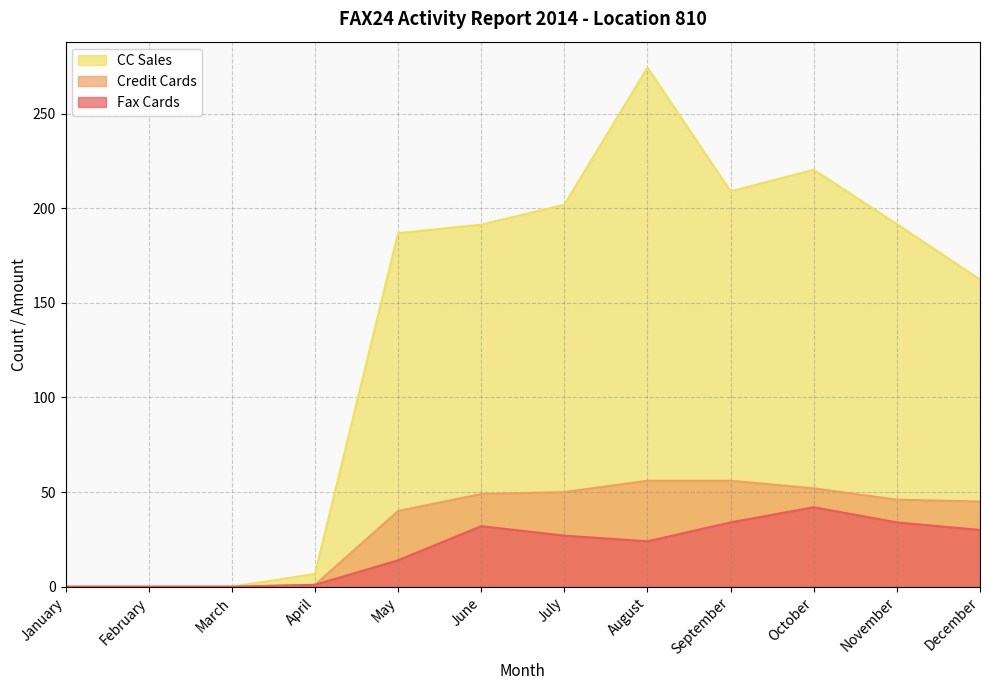

Reading left to right, transcribe all the data shown in this chart.

Fax Cards: 0.0	0.0	0.0	1.0	14.0	32.0	27.0	24.0	34.0	42.0	34.0	30.0
Credit Cards: 0.0	0.0	0.0	1.0	40.0	49.0	50.0	56.0	56.0	52.0	46.0	45.0
CC Sales: 0.0	0.0	0.0	6.8	186.8	191.3	201.8	274.2	208.9	220.3	191.6	162.3